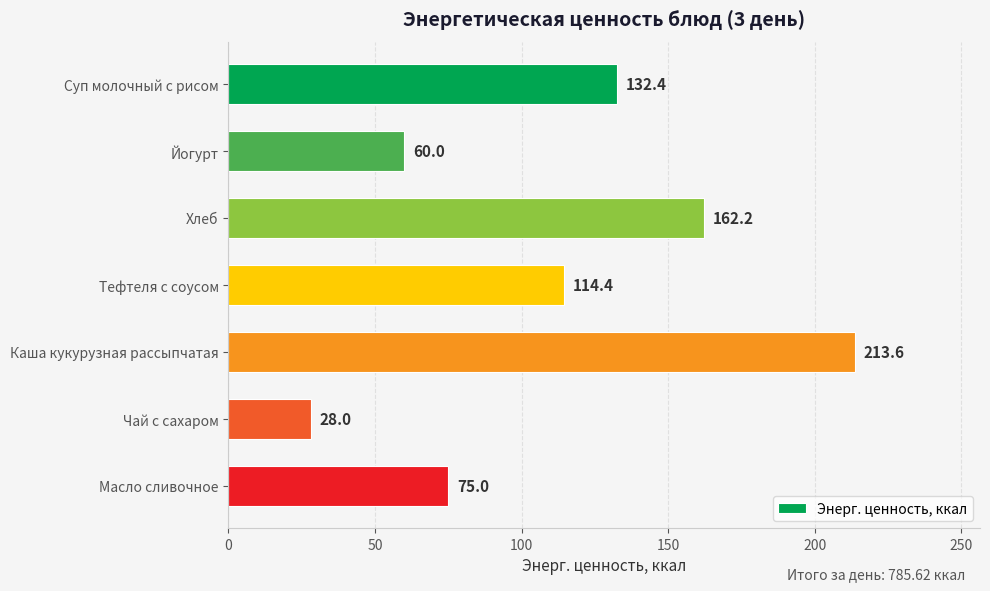

What position from the top is Тефтеля с соусом?

4